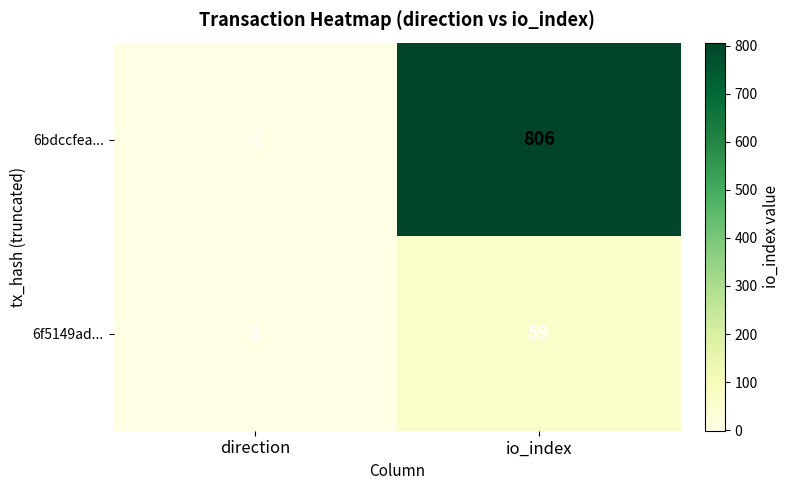

Reading left to right, transcribe all the data shown in this chart.

6bdccfea...: direction=-1	io_index=806
6f5149ad...: direction=1	io_index=59